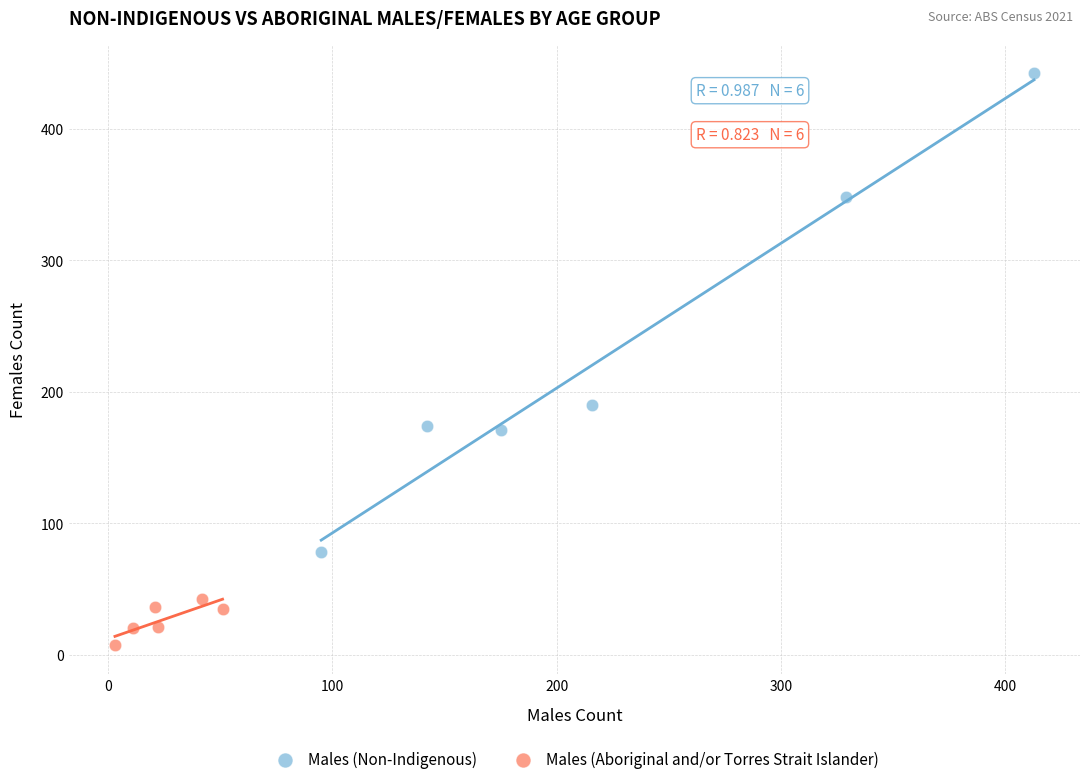

Which series reaches the minimum Y coordinate?

Males (Aboriginal and/or Torres Strait Islander)